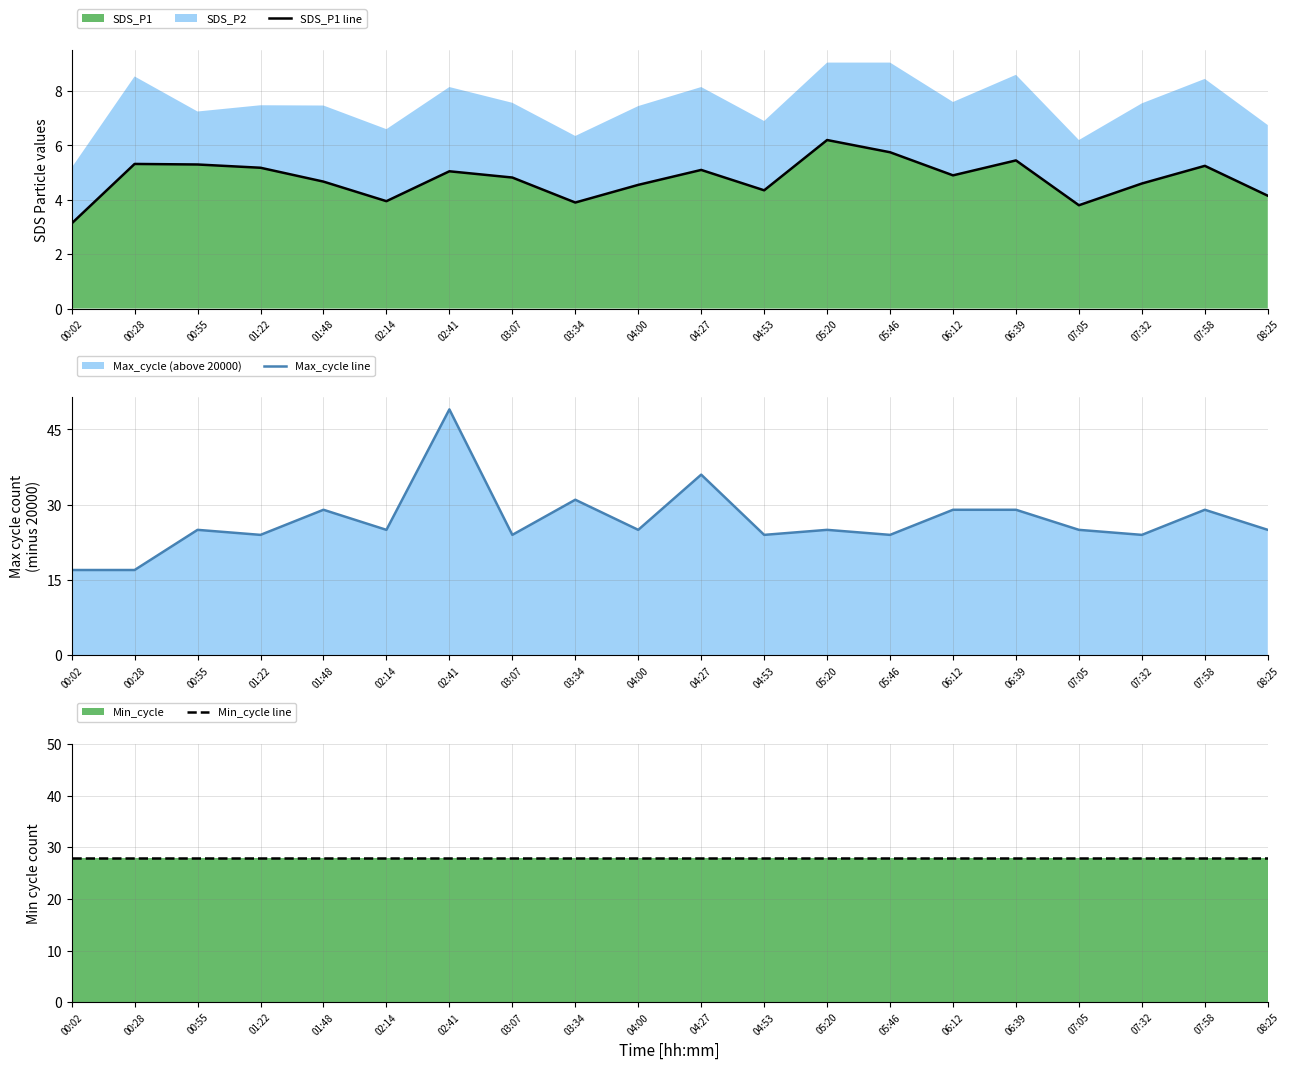

Reading left to right, what are all the values shown in this chart?

SDS_P1 line: 3.1	5.3	5.3	5.2	4.7	4.0	5.0	4.8	3.9	4.5	5.1	4.3	6.2	5.8	4.9	5.5	3.8	4.6	5.2	4.2
Max_cycle line: 17.0	17.0	25.0	24.0	29.0	25.0	49.0	24.0	31.0	25.0	36.0	24.0	25.0	24.0	29.0	29.0	25.0	24.0	29.0	25.0
Min_cycle line: 28.0	28.0	28.0	28.0	28.0	28.0	28.0	28.0	28.0	28.0	28.0	28.0	28.0	28.0	28.0	28.0	28.0	28.0	28.0	28.0